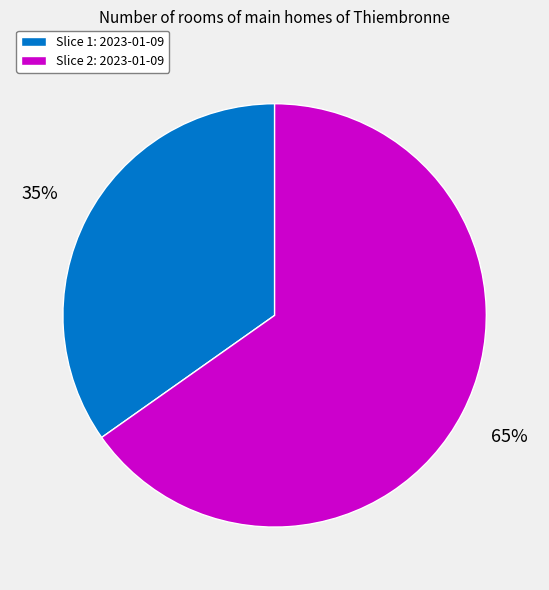

To the nearest percent, what is the average slice percentage?

50%